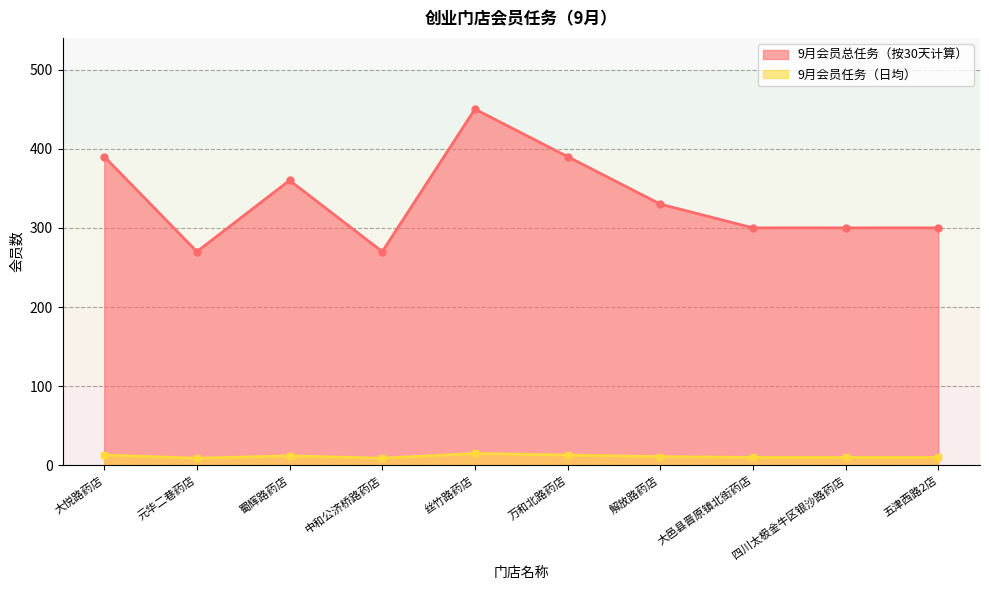

What is the spread (max minus min) of values at 元华二巷药店?

261